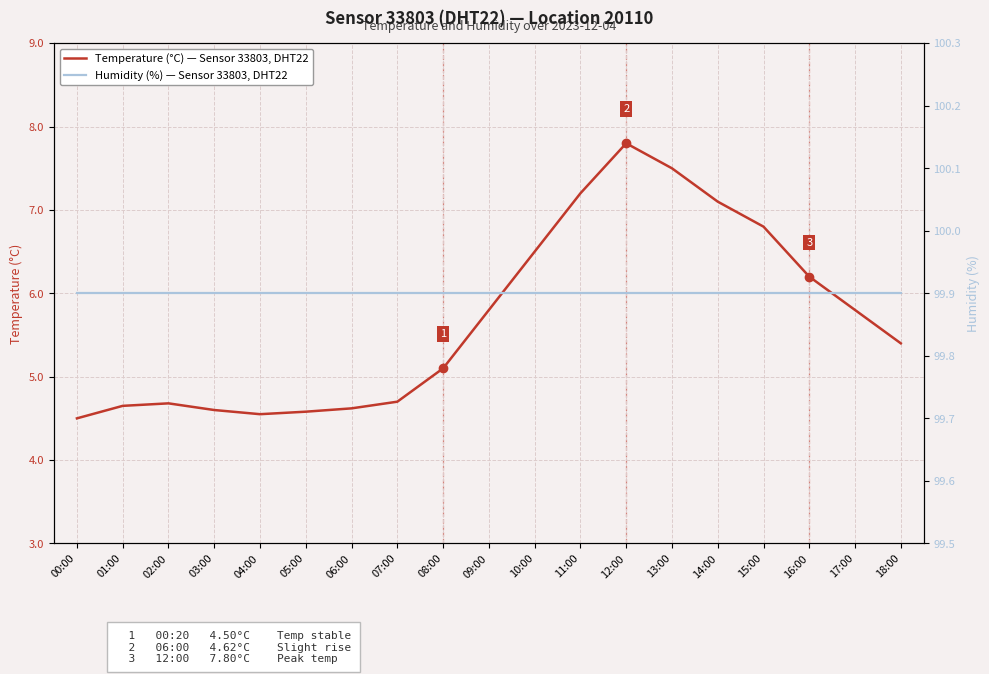

What is the spread (max minus min) of values at 06:00?

95.3